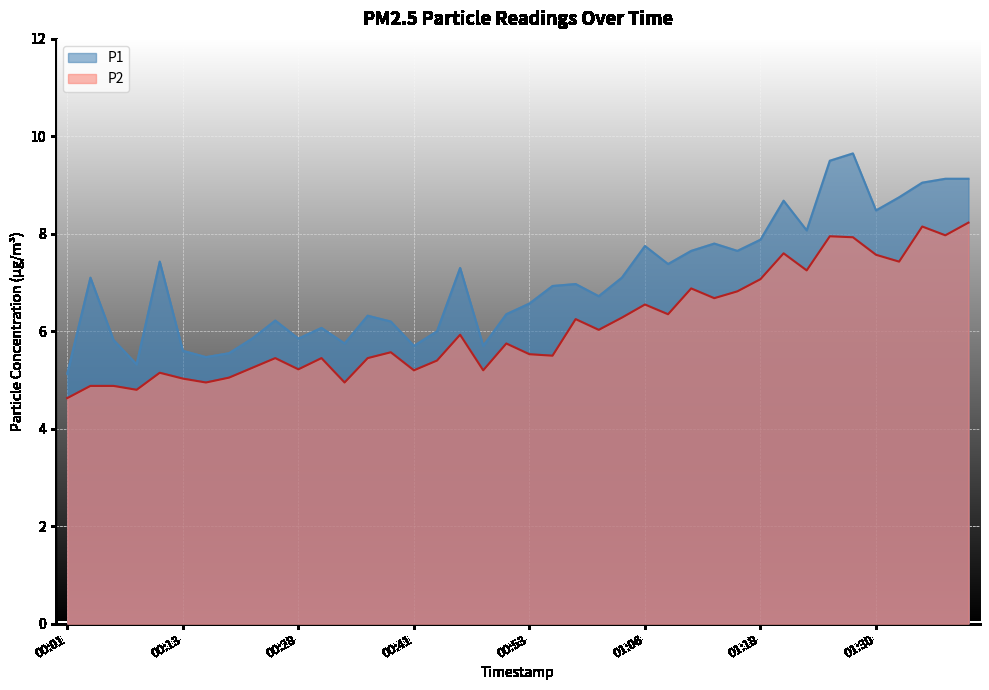

Which series has the widest spread of values?

P1